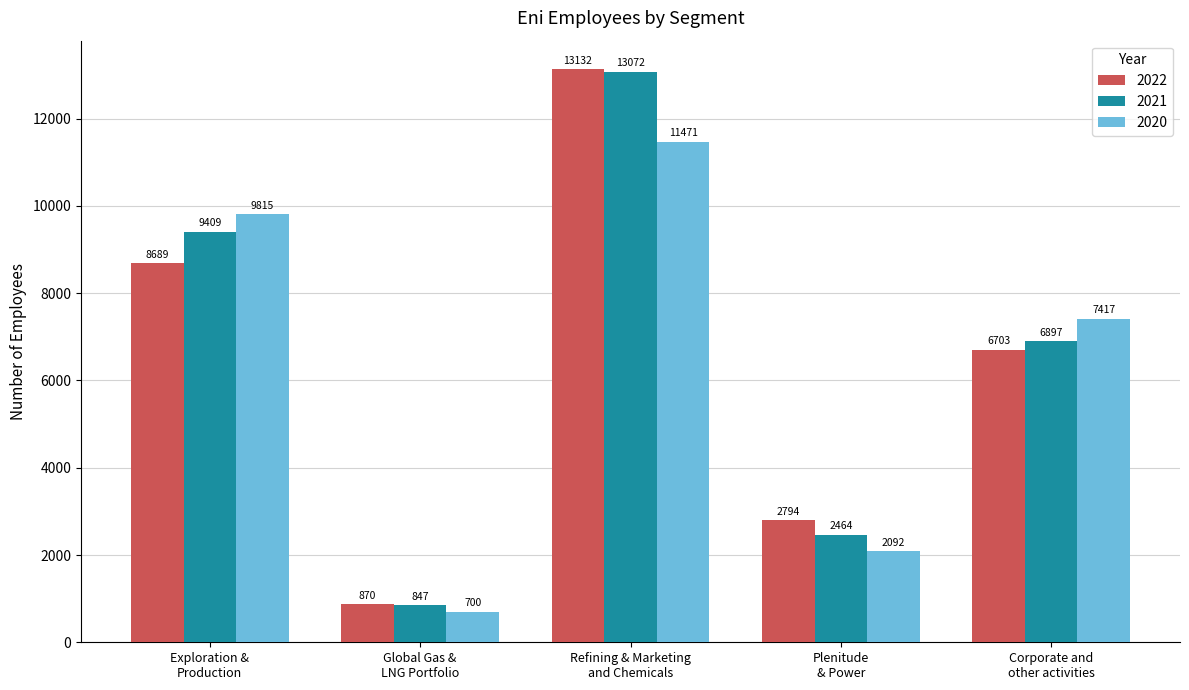

Which series has the largest range (max minus min)?

2022